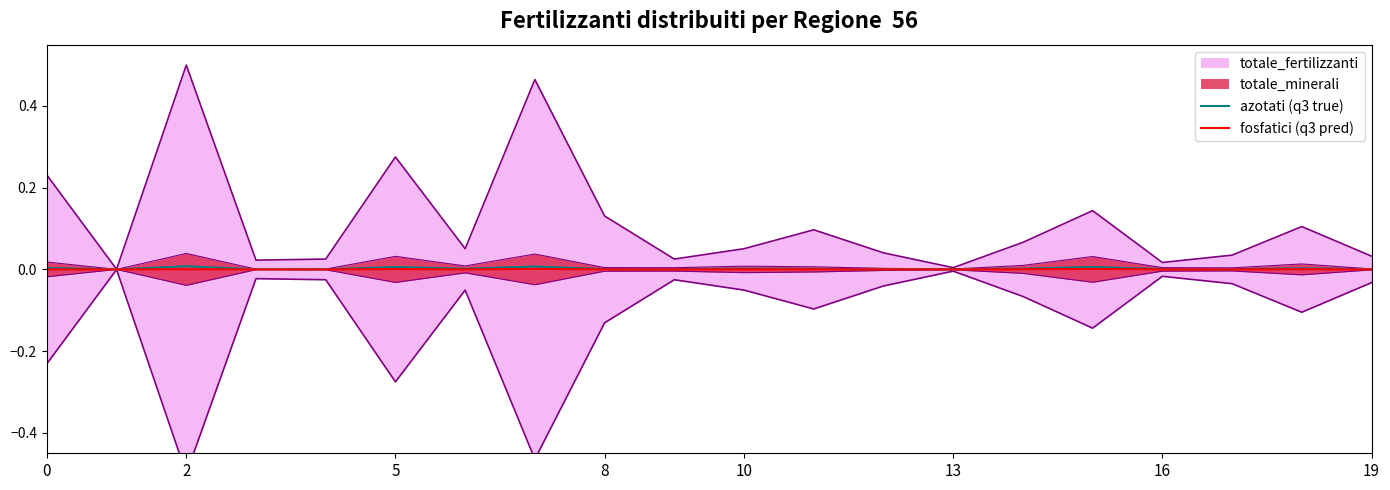

How many data points in fosfatici (q3 pred) are above 0?

19